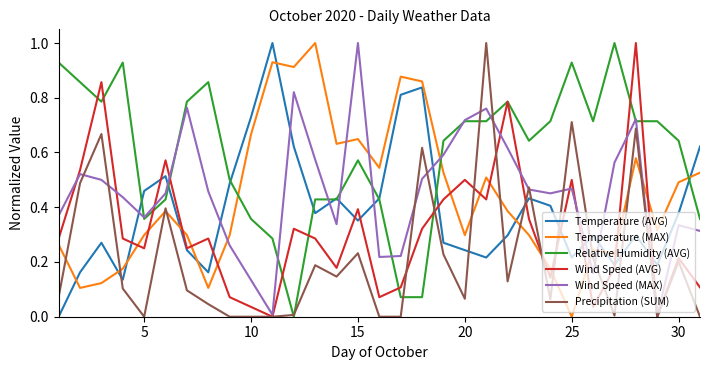

Which series ends up on top after the final intersection of Temperature (AVG) and Precipitation (SUM)?

Temperature (AVG)